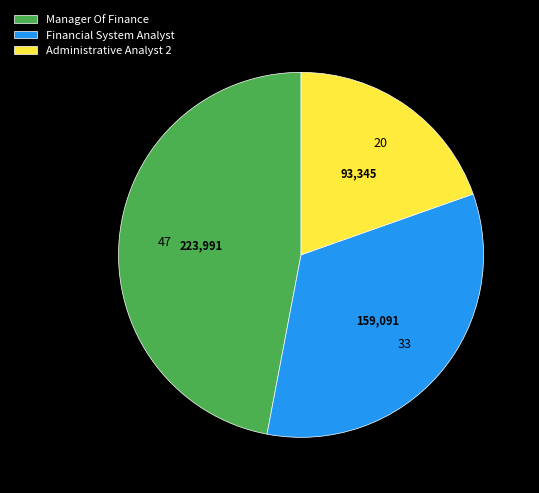

What is the ratio of the value at Administrative Analyst 2 to the value at Manager Of Finance?

0.4